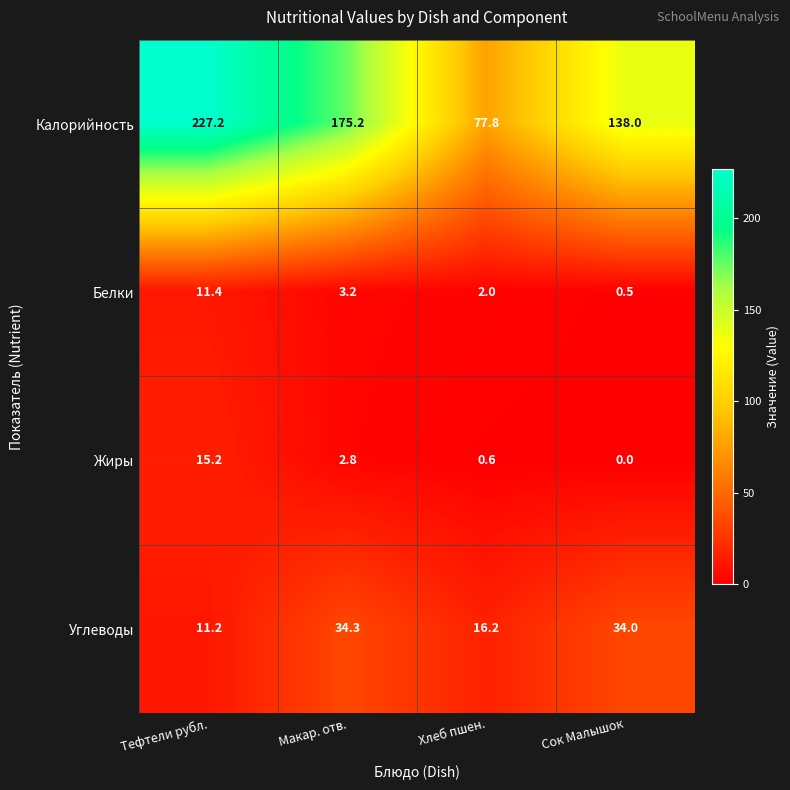

Which label corresponds to the smallest value in the chart?

Сок Малышок